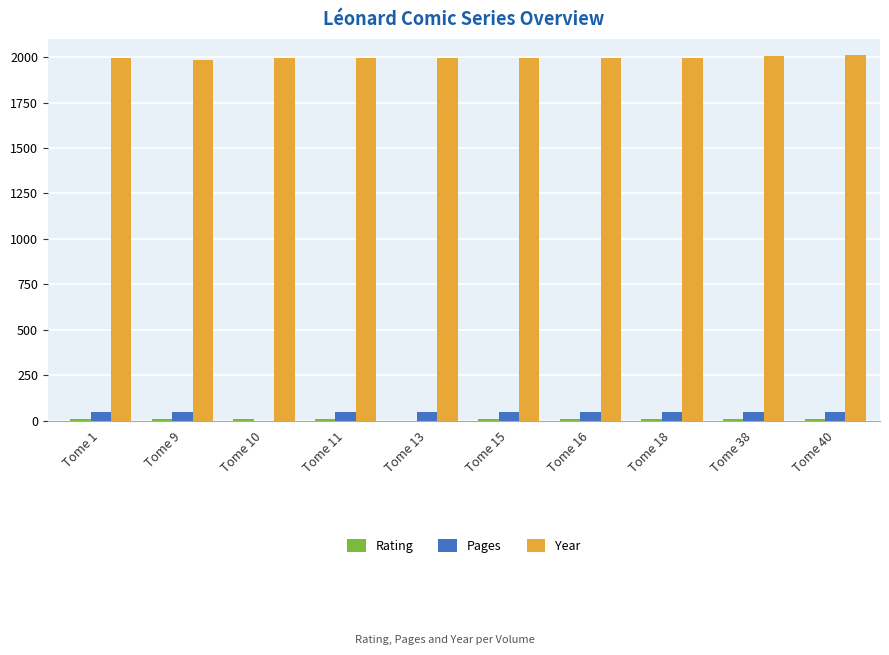

What is the maximum value shown in the chart?

2010